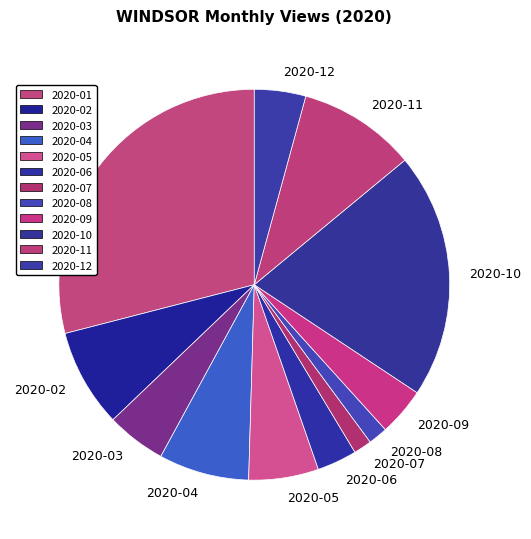

True or false: 2020-05 accounts for 6% of the total.

True